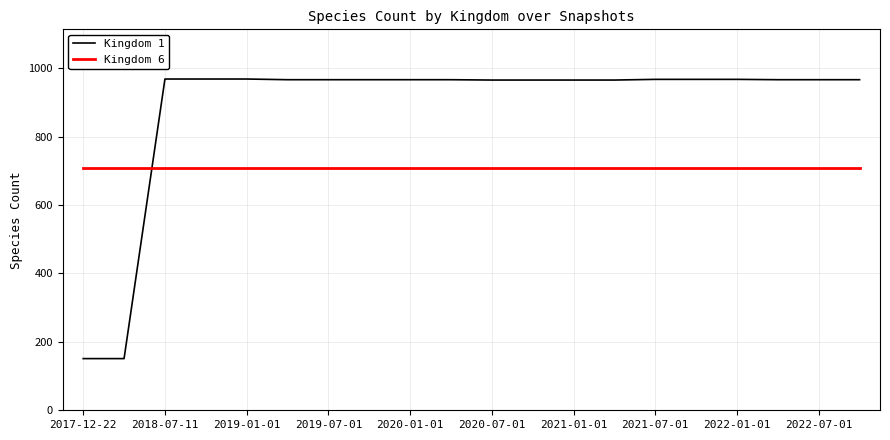

How many lines are shown in the chart?

2